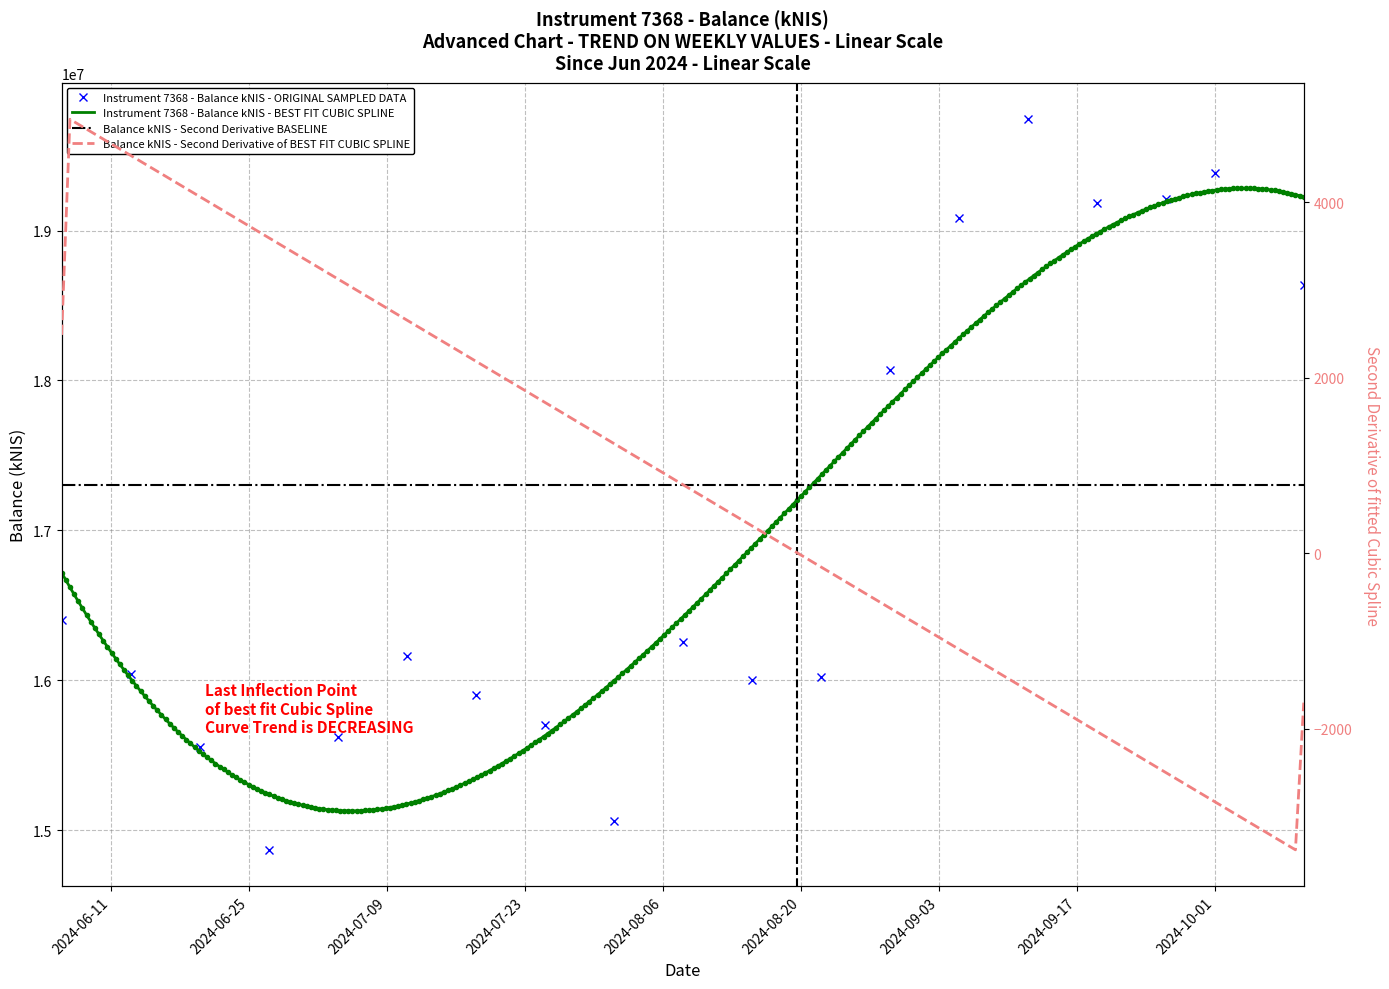

What is the difference between the maximum and second lowest values?

4679070.2